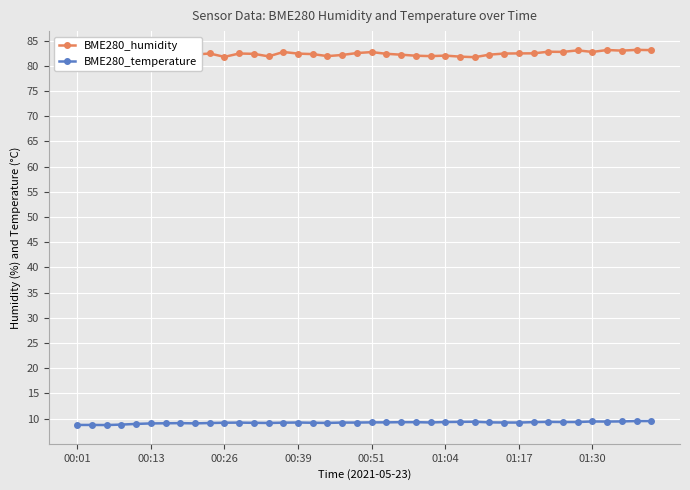

Rank the series by their average value, from highest to lowest.

BME280_humidity, BME280_temperature